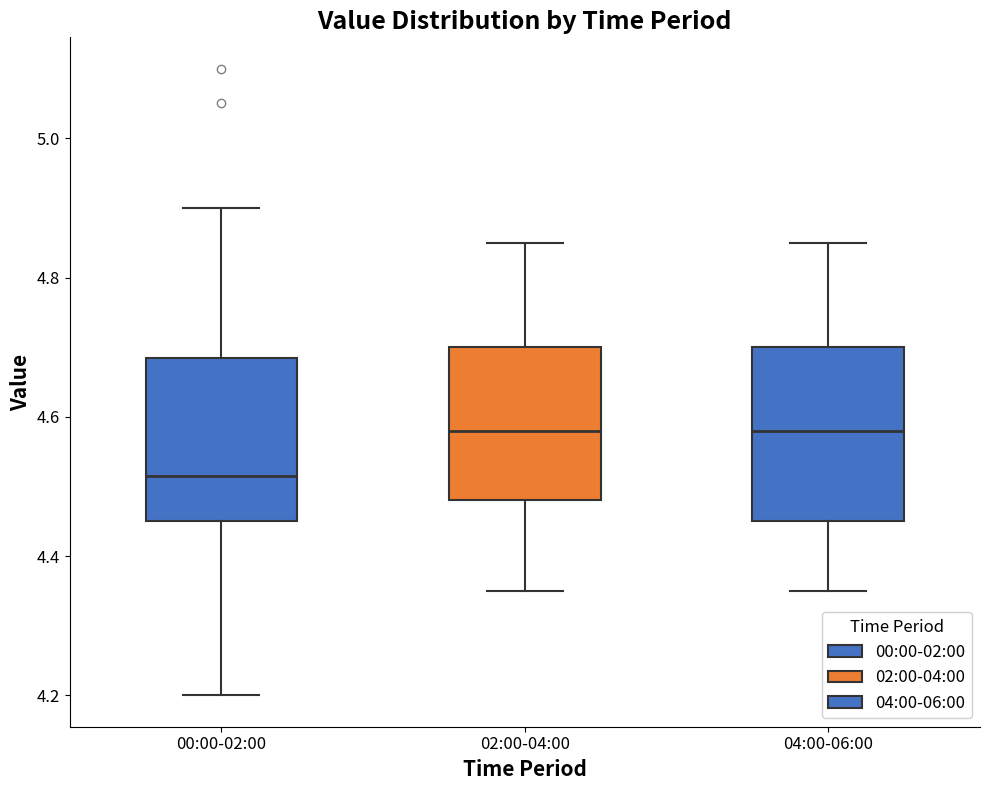

Reading left to right, transcribe this box plot: for each box, give where its median line is, the range the box spans, and where its two whiskers end, as read against the y-axis. The values are not printed on the chart, so give them approximately, as read against the axis.

00:00-02:00: median 4.52, box 4.46 to 4.68, whiskers 4.20 to 4.90
02:00-04:00: median 4.58, box 4.48 to 4.70, whiskers 4.36 to 4.86
04:00-06:00: median 4.58, box 4.46 to 4.70, whiskers 4.36 to 4.86